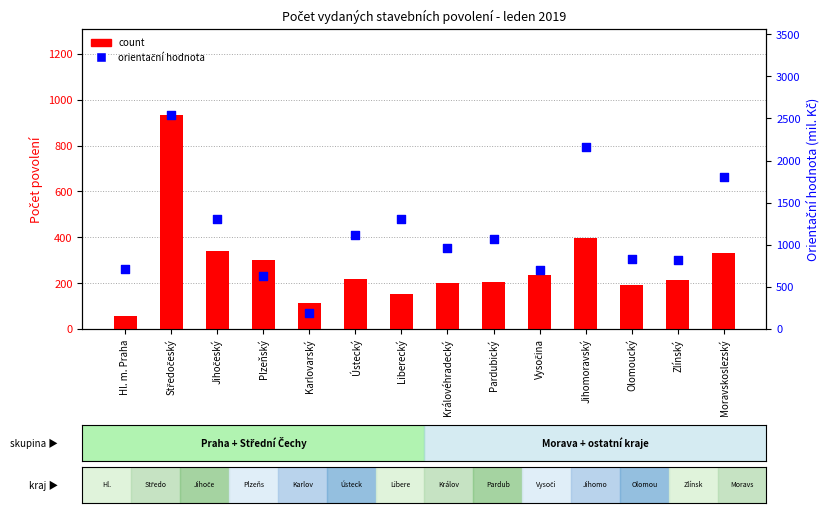

Is the value of orientační hodnota (mil. Kč) at Zlínský greater than the value of count at Jihomoravský?

Yes